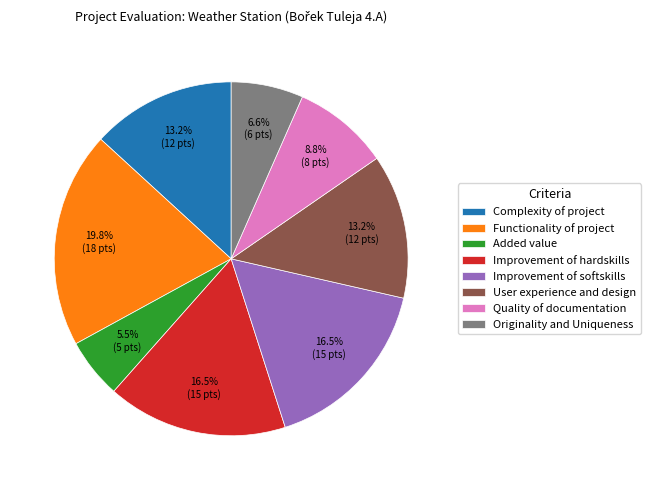

To the nearest percent, what is the combined percentage of Functionality of project and Complexity of project?

33%